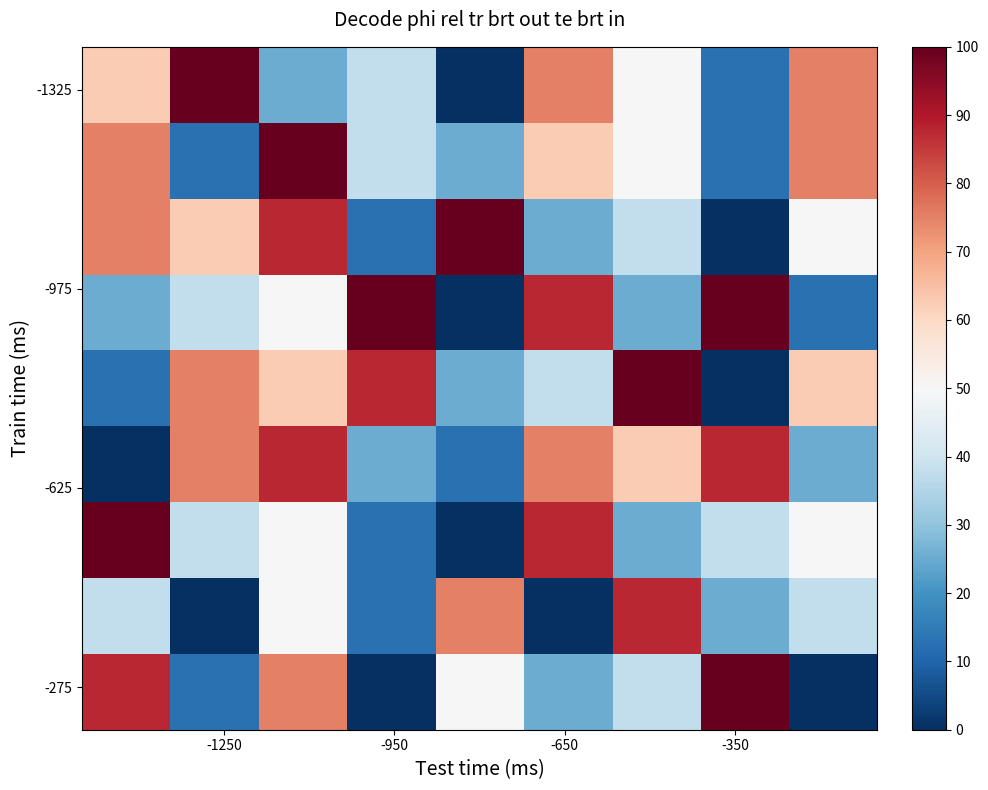

Count the number of data series in this chart.

9